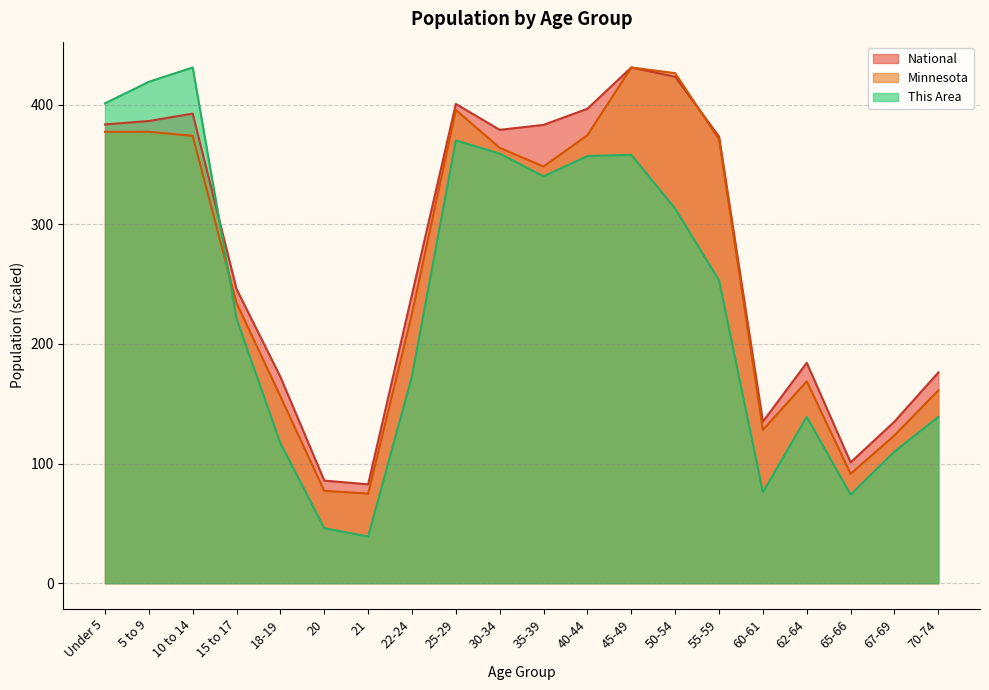

At which label is This Area closest to 235?

15 to 17